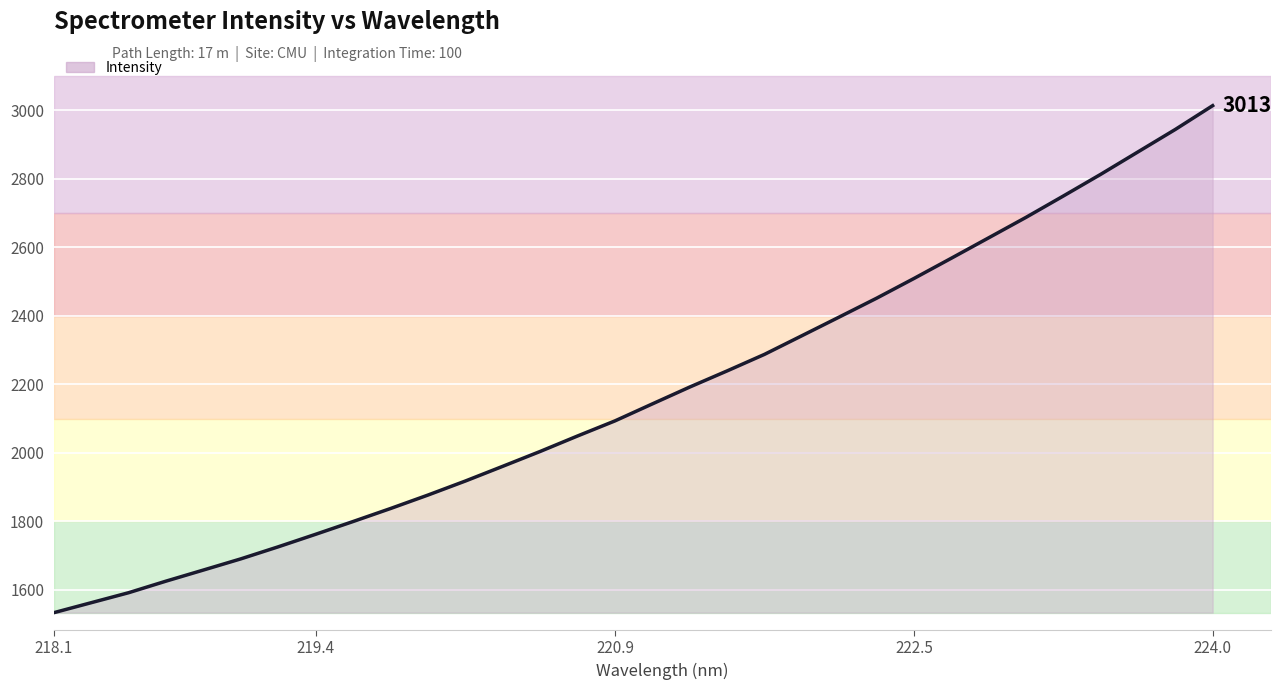

What is the difference between the maximum and minimum values?

1479.5